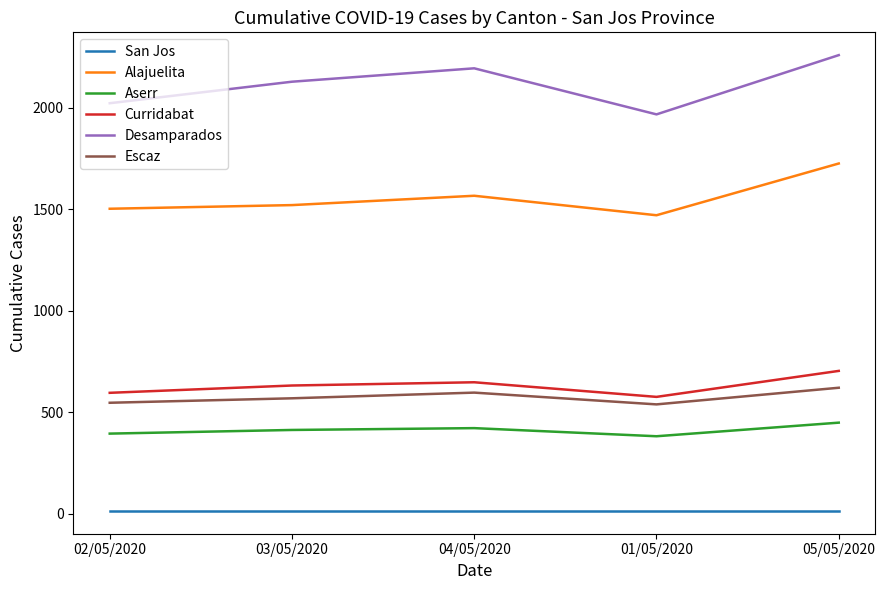

True or false: Alajuelita and Desamparados intersect in this chart.

False